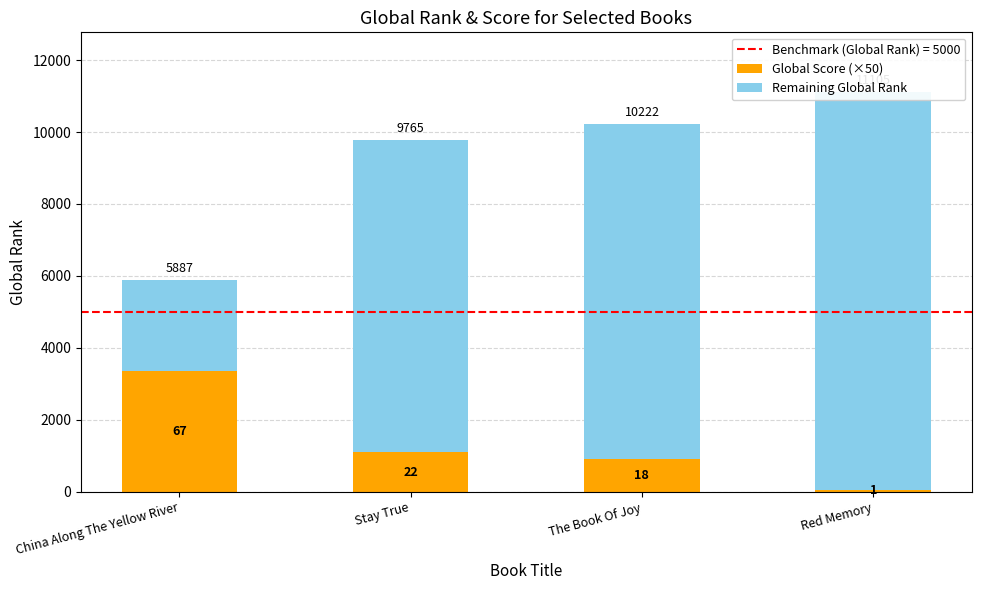

What is the maximum value shown in the chart?

11055